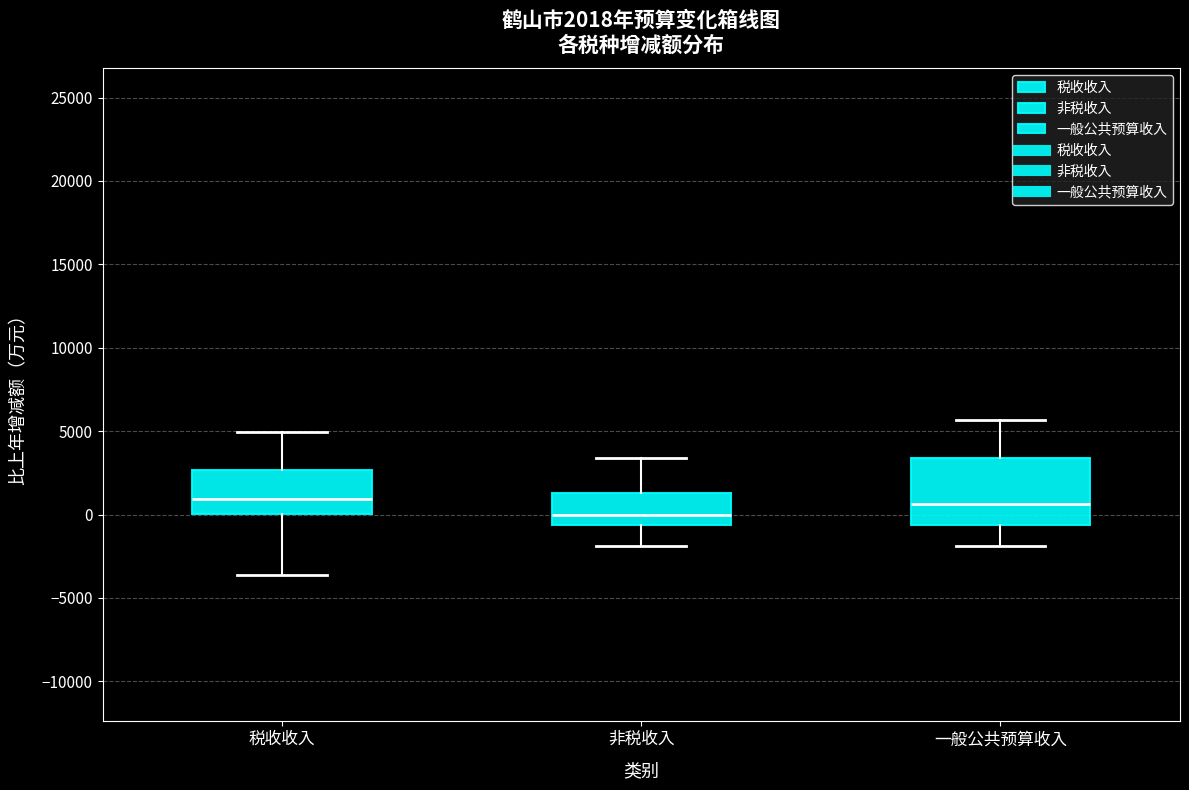

Which box's median line is the lowest?

非税收入